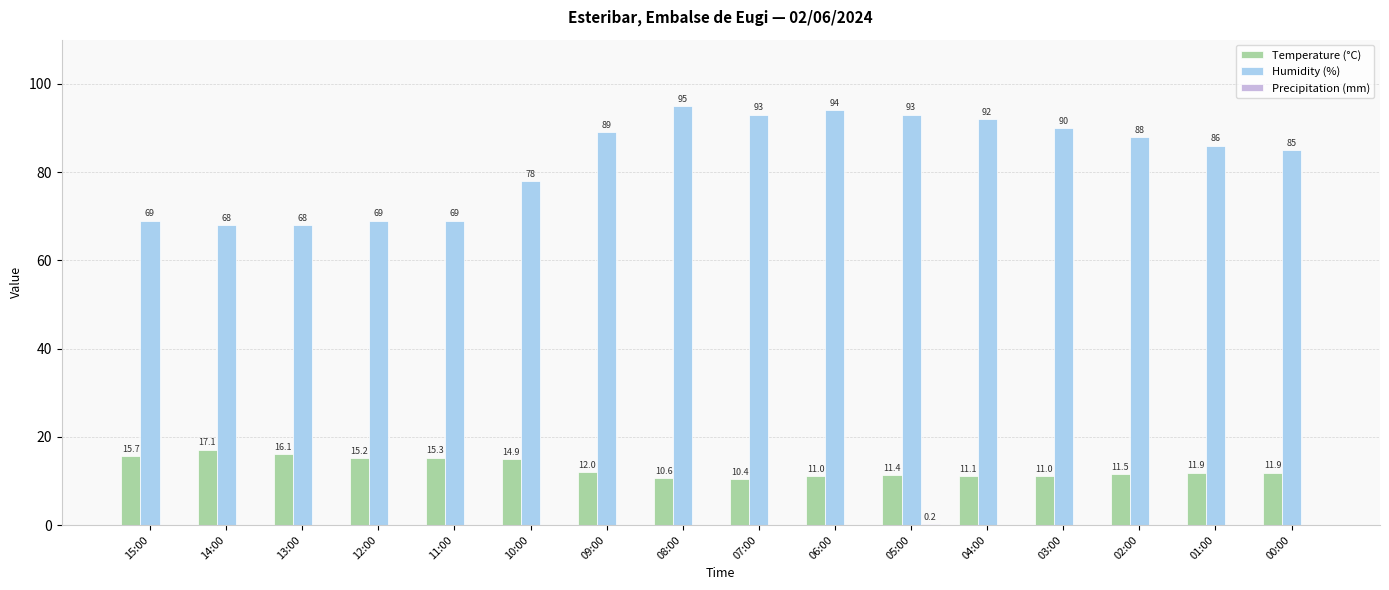

What is the greatest value displayed?

95.0